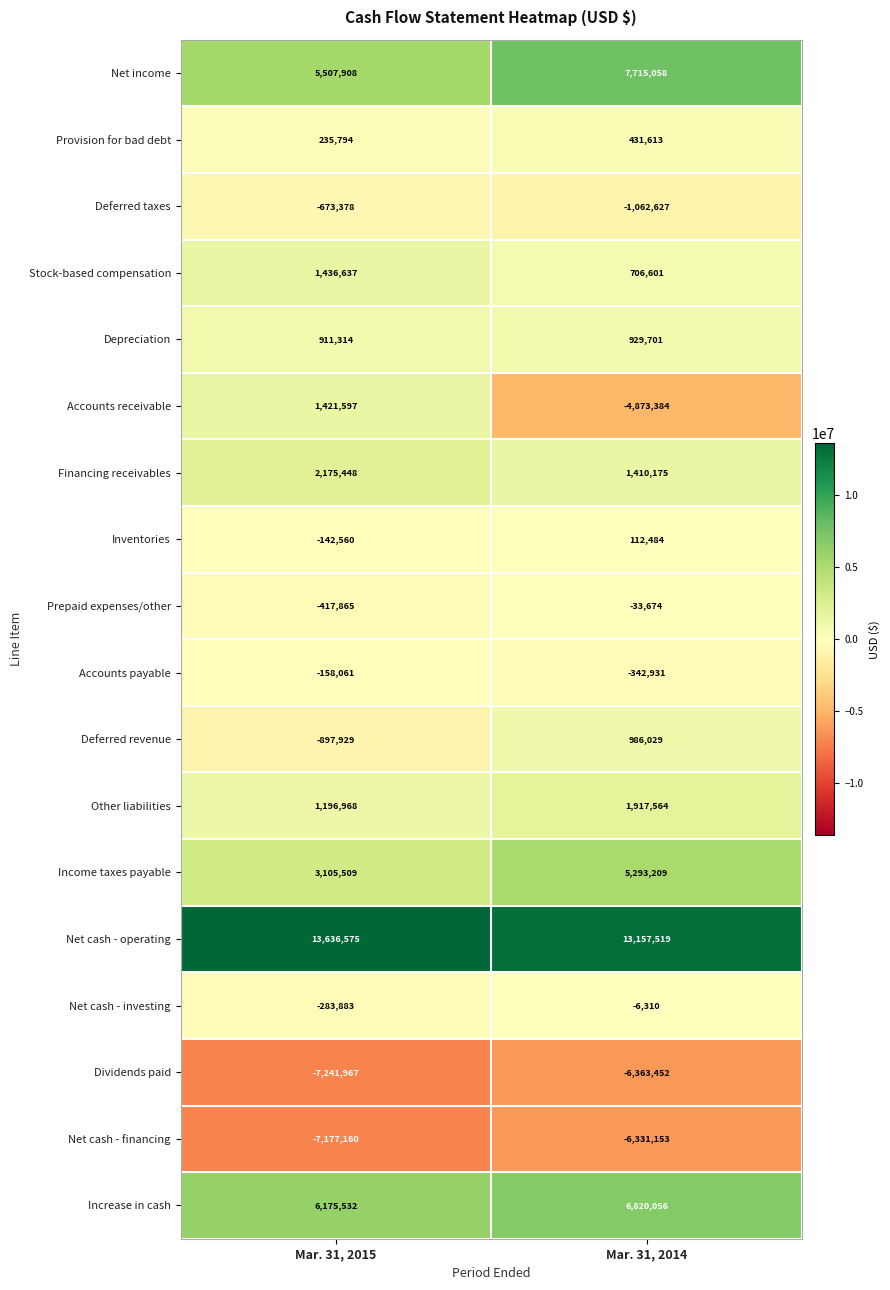

The value of Depreciation at Mar. 31, 2015 is 911314. True or false?

True